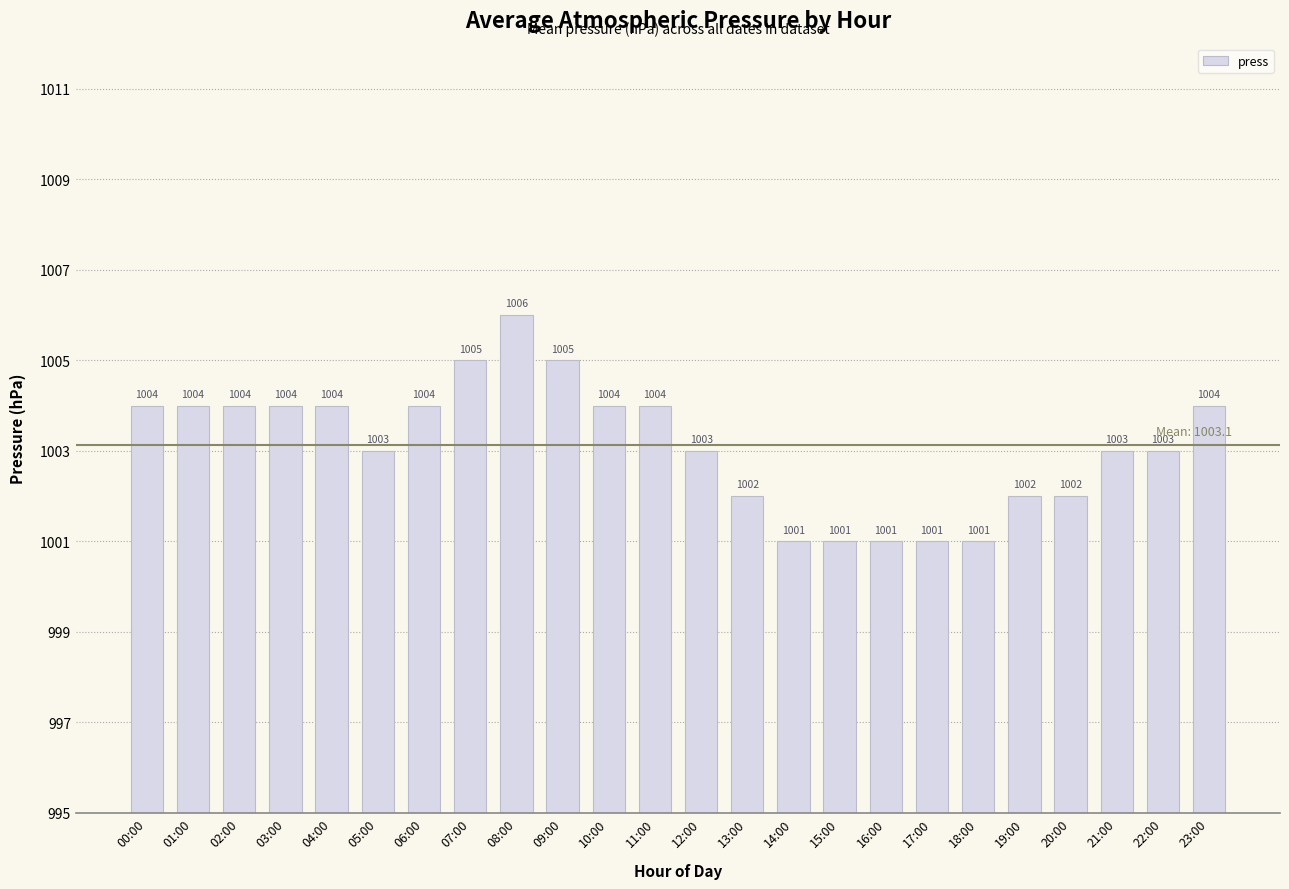

Which category has the highest value across all series?

08:00